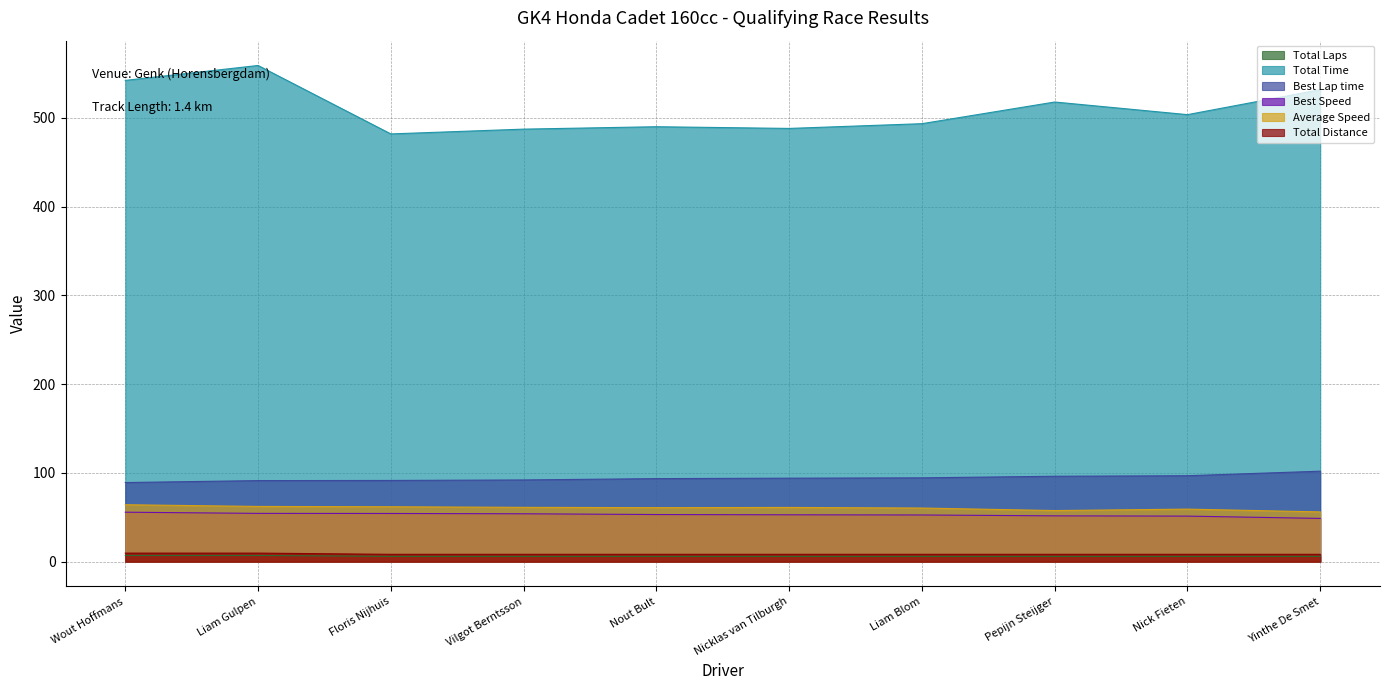

True or false: Average Speed and Best Speed cross at least once.

False